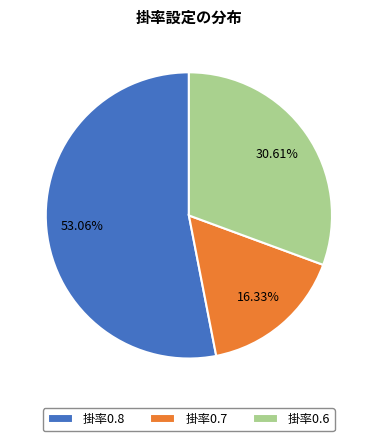

What is the smallest slice in the pie chart?

掛率0.7